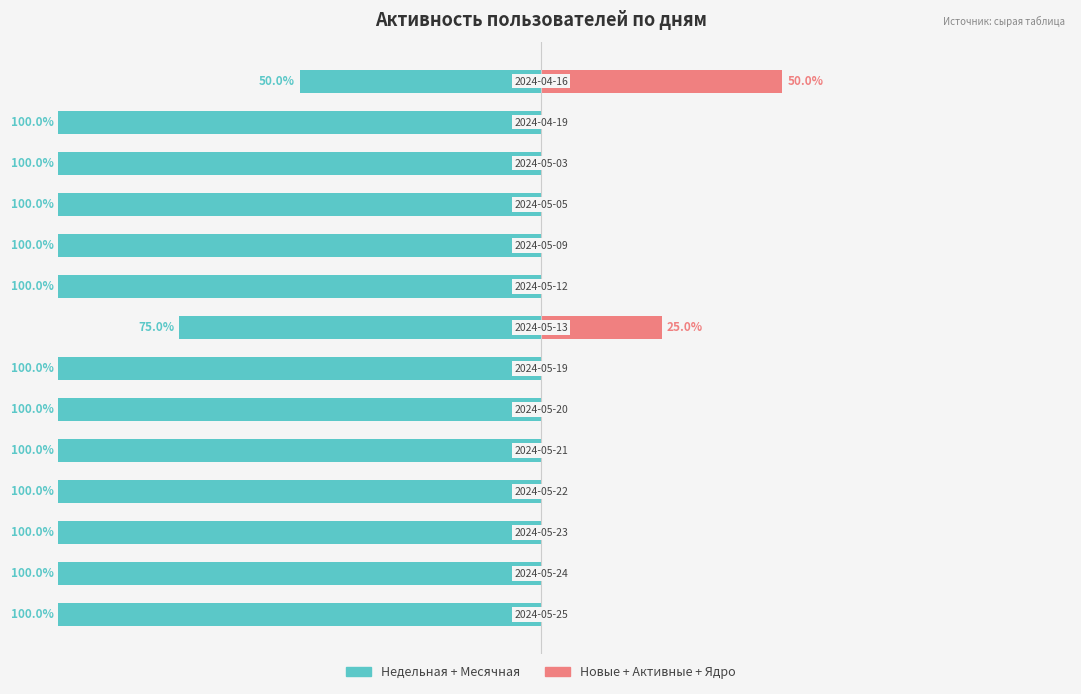

At which label is Новые + Активные + Ядро closest to 25?

7